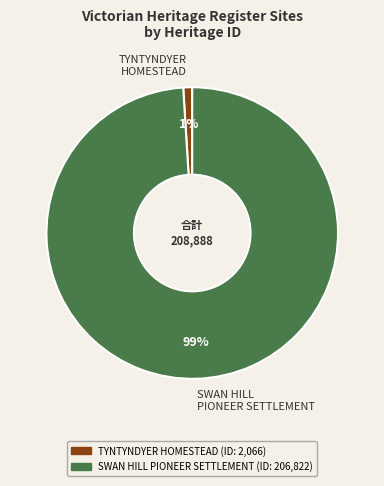

What percentage is the SWAN HILL PIONEER SETTLEMENT slice, to the nearest percent?

99%